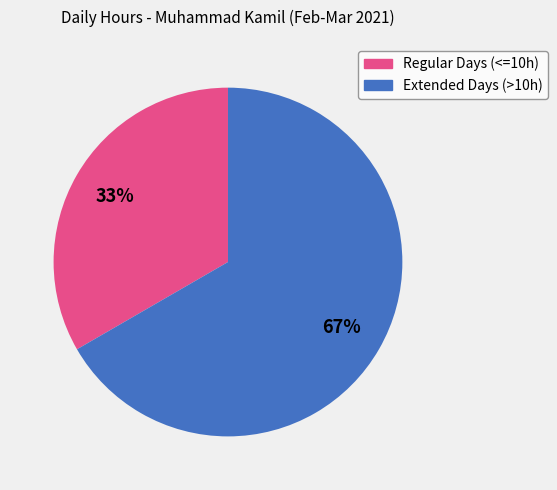

Does any single category account for the majority?

Yes